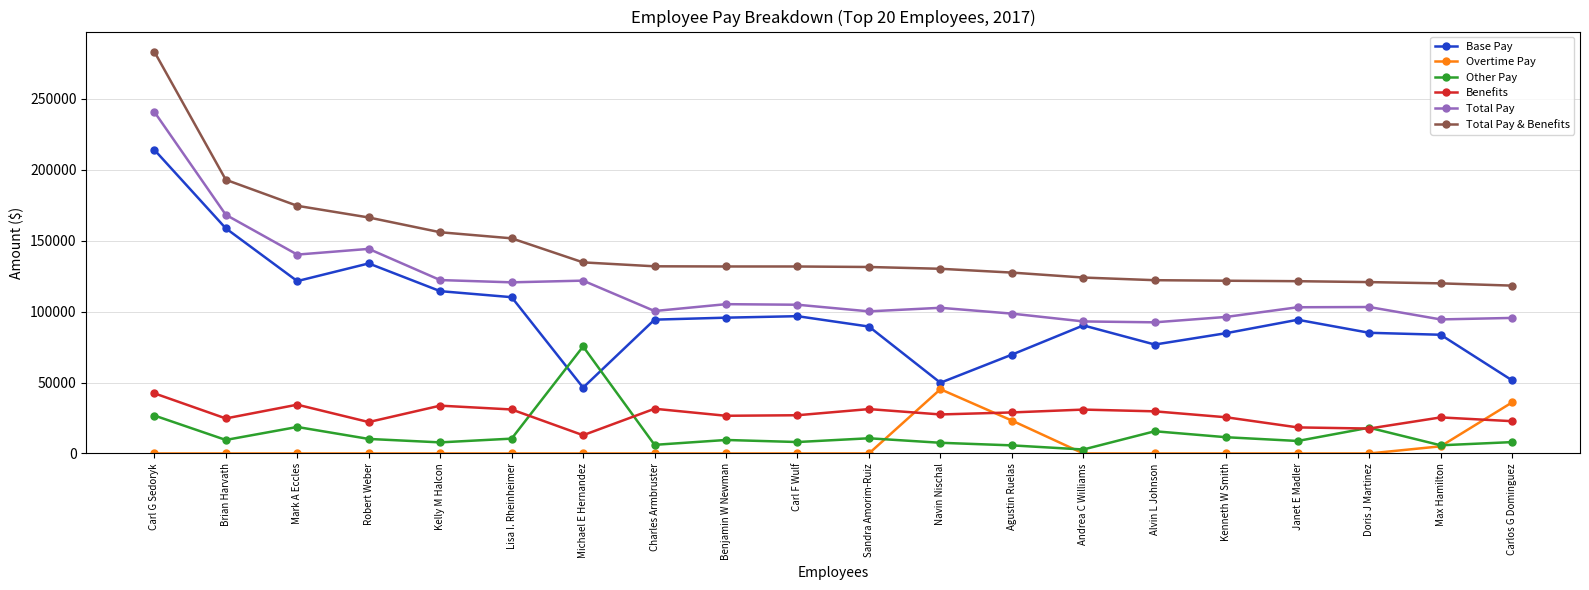

The value of Overtime Pay at Andrea C Williams is 0.0. True or false?

True